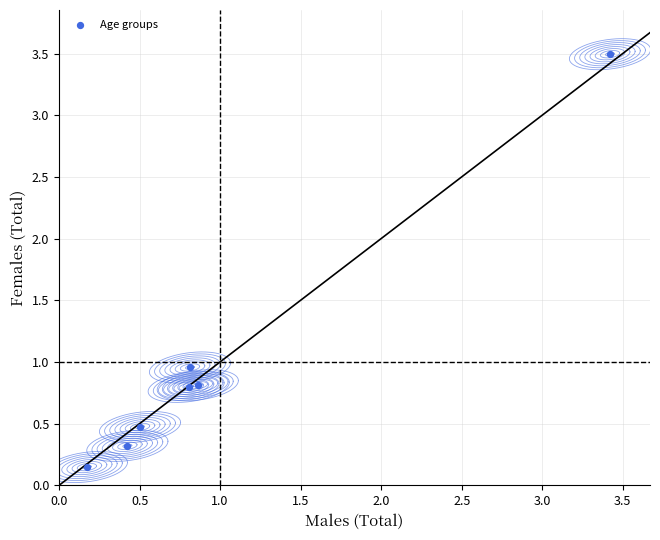

What is the range of Y values (max minus min)?

3.3